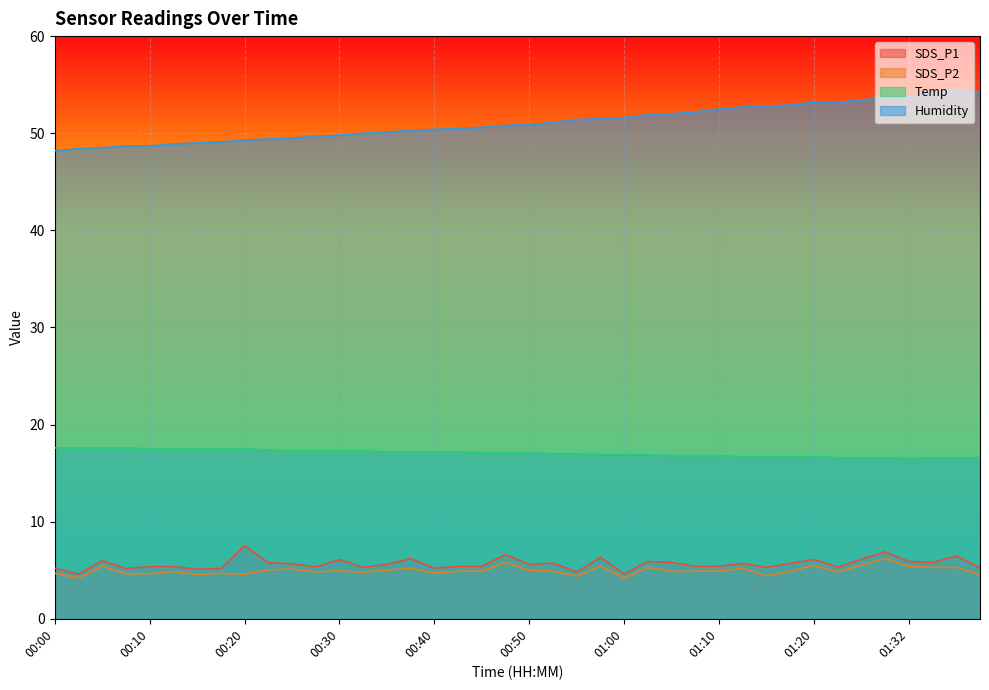

What is the difference between the maximum and minimum values in the Temp series?

1.1